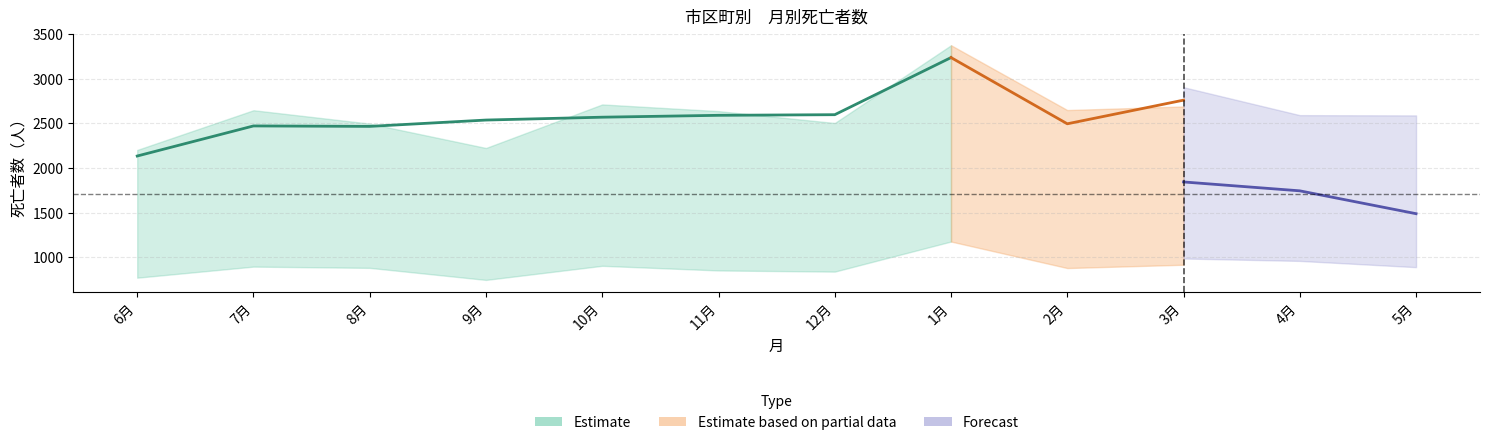

At how many categories does at least one series exceed 1876?

12